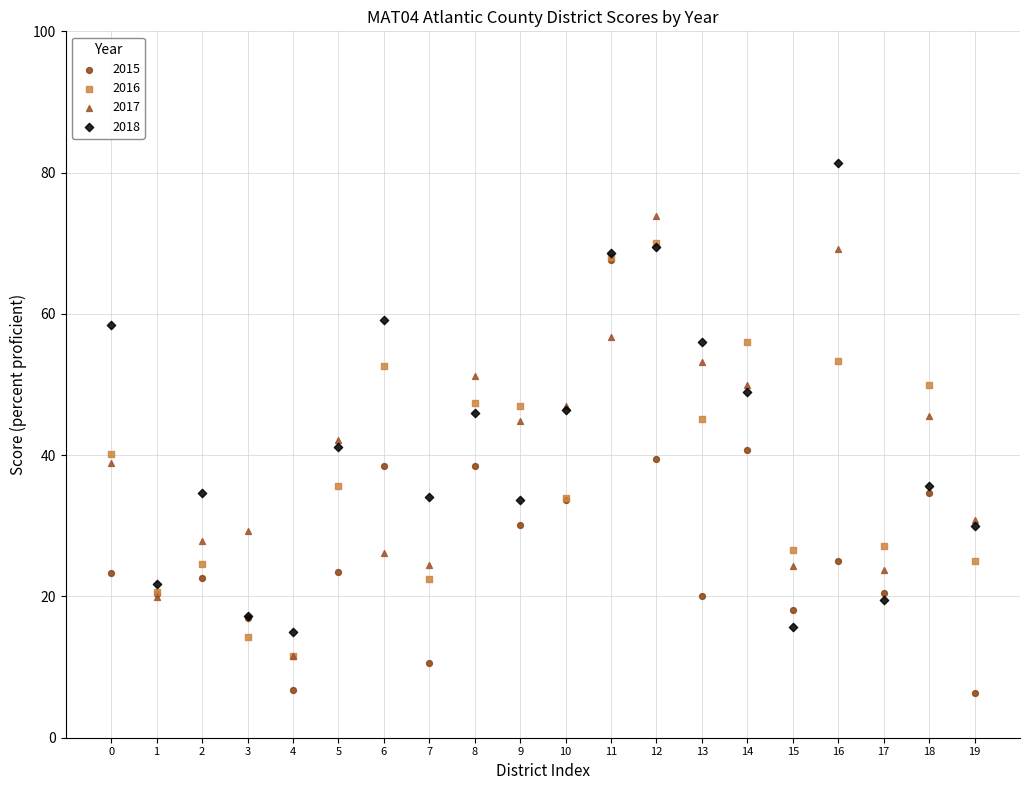

Which series reaches the maximum Y coordinate?

2018